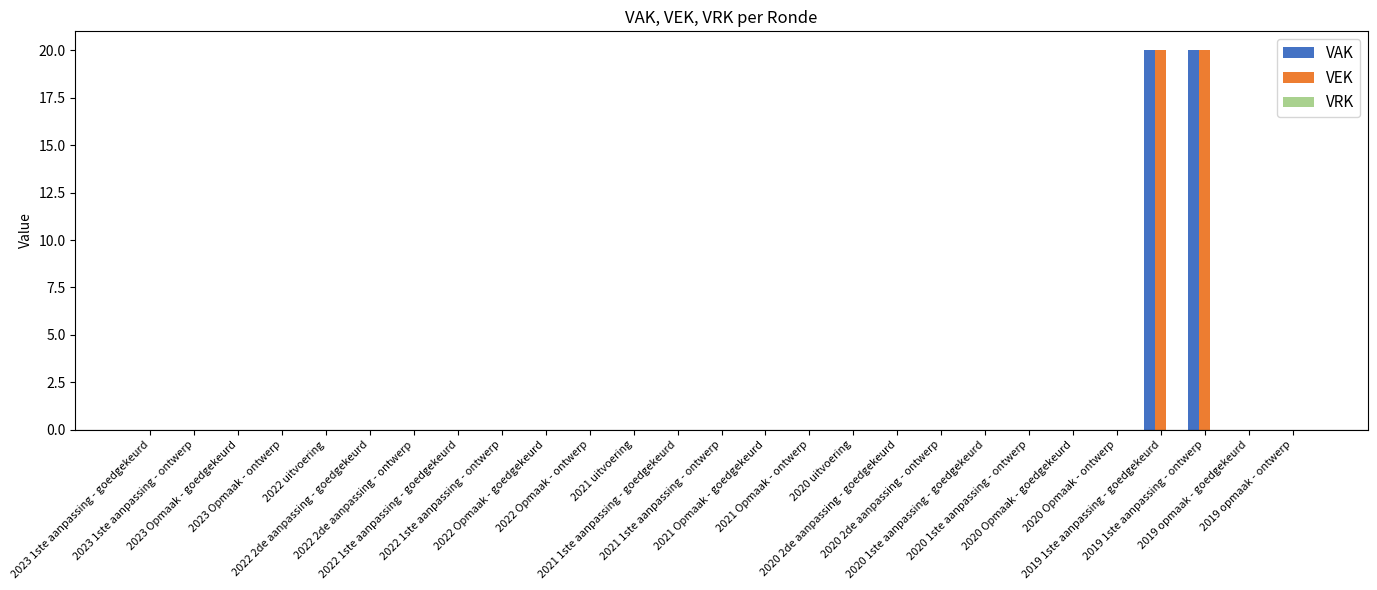

What is the greatest value displayed?

20